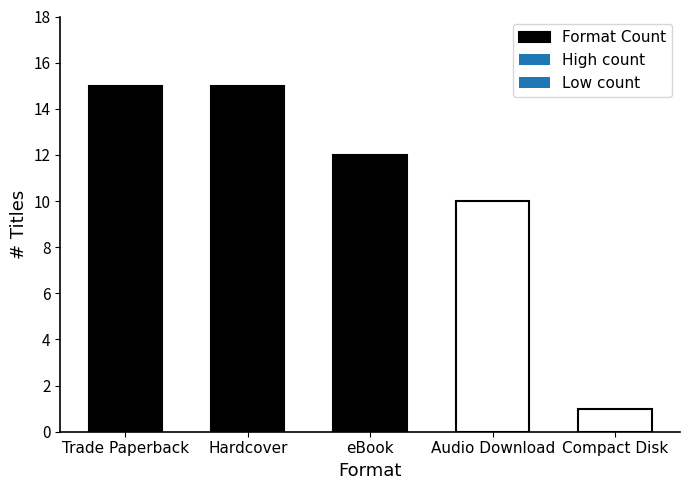

Are the bars horizontal?

No